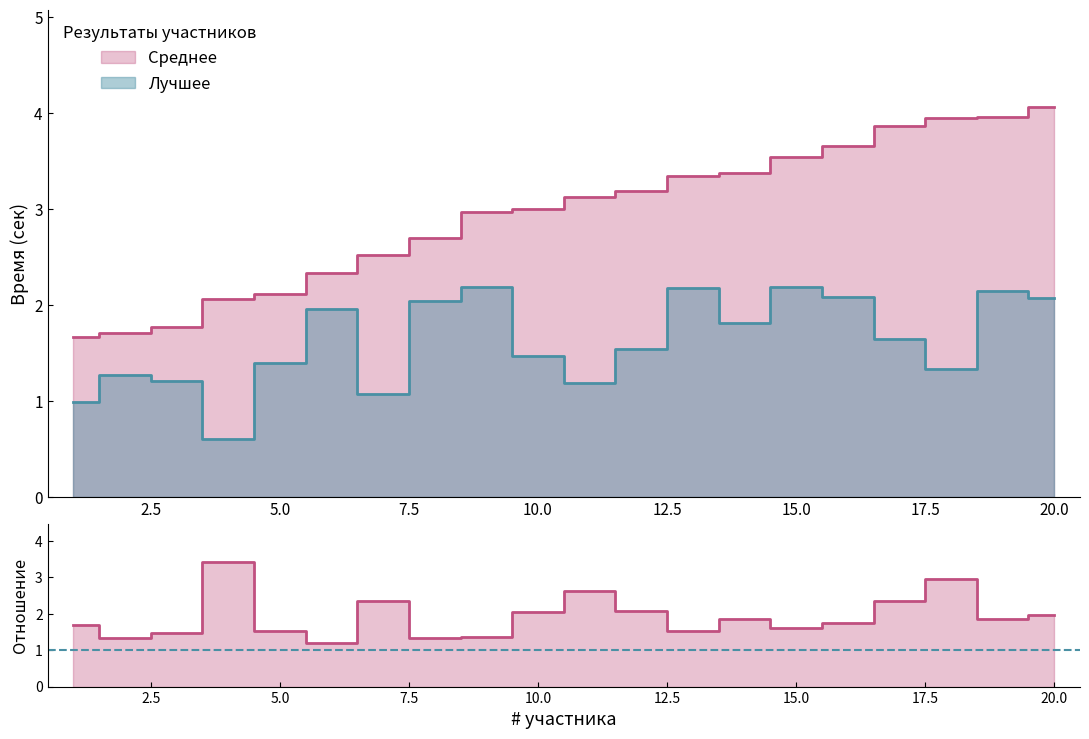

At how many categories does at least one series exceed 3?

10